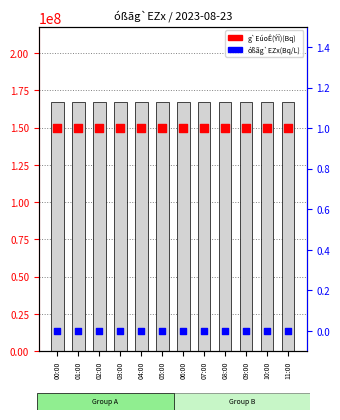

Which series reaches the maximum Y coordinate?

g`EúoÊ(ÝÏ)(Bq)